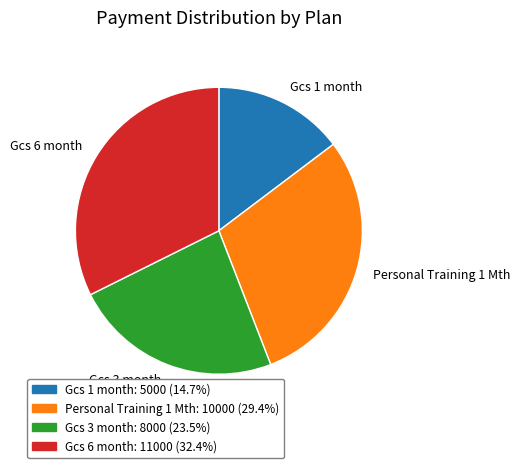

Does Personal Training 1 Mth represent more than half of the total?

No